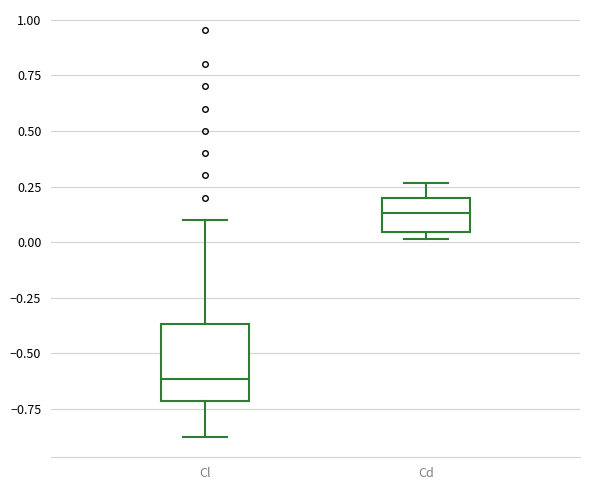

Which box has the highest median line?

Cd